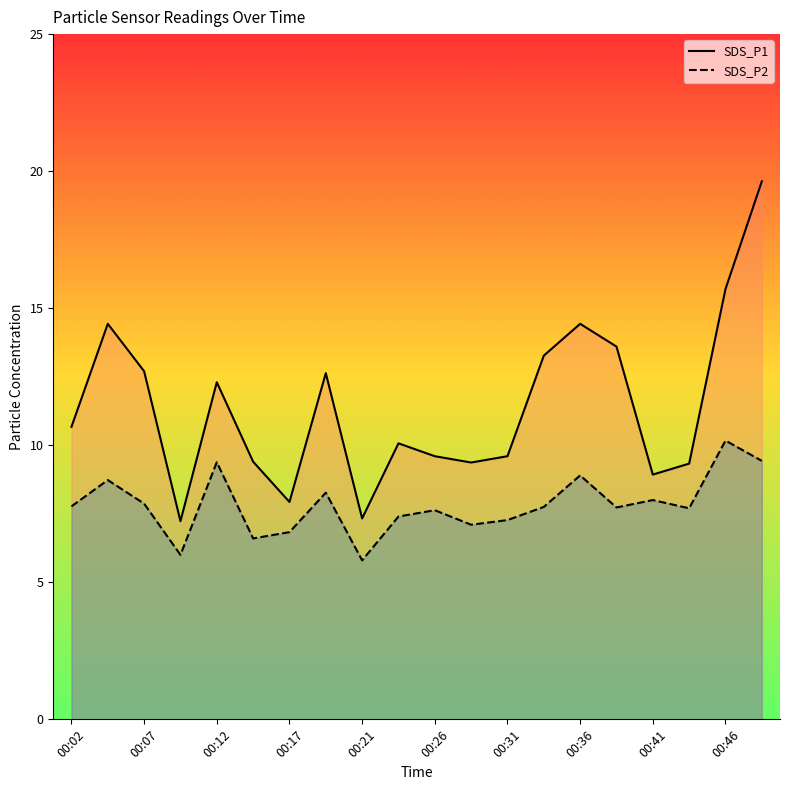

What is the minimum value for SDS_P2?

5.8